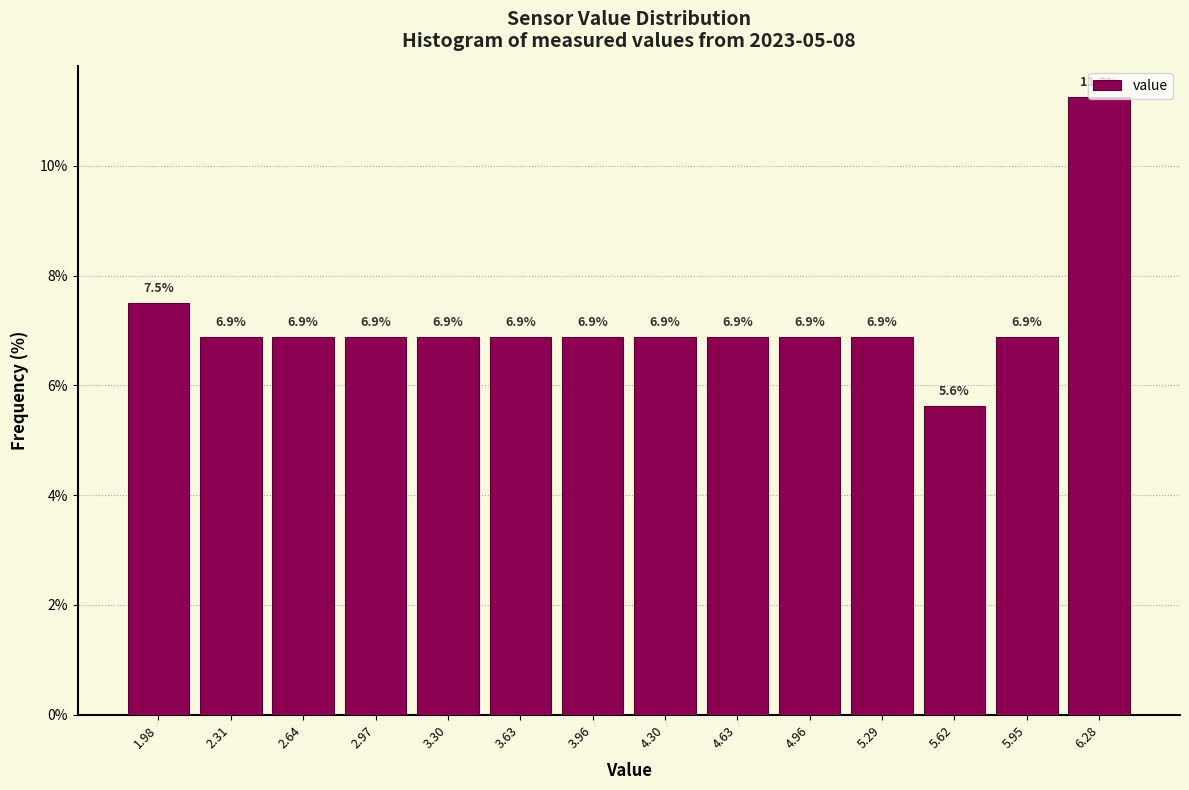

Reading left to right, list every bar in this chart as the range it spans on the x-axis followed by its height. The bar edges are not printed on the chart, so give them approximately, as read against the axis.

1.80 to 2.15: 7.5
2.15 to 2.45: 6.9
2.45 to 2.80: 6.9
2.80 to 3.15: 6.9
3.15 to 3.45: 6.9
3.45 to 3.80: 6.9
3.80 to 4.15: 6.9
4.15 to 4.45: 6.9
4.45 to 4.80: 6.9
4.80 to 5.10: 6.9
5.10 to 5.45: 6.9
5.45 to 5.80: 5.6
5.80 to 6.10: 6.9
6.10 to 6.45: 11.2